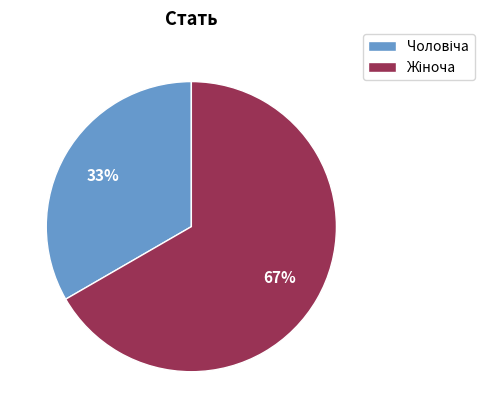

To the nearest percent, what is the average slice percentage?

50%